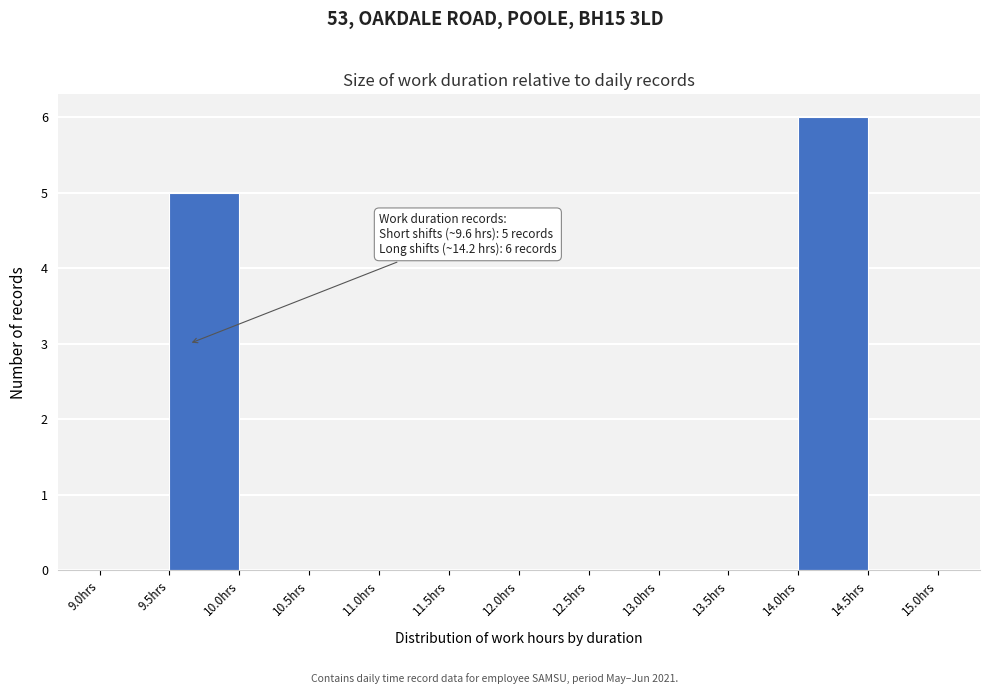

Which range on the x-axis has the tallest bar?

14.0 to 14.5